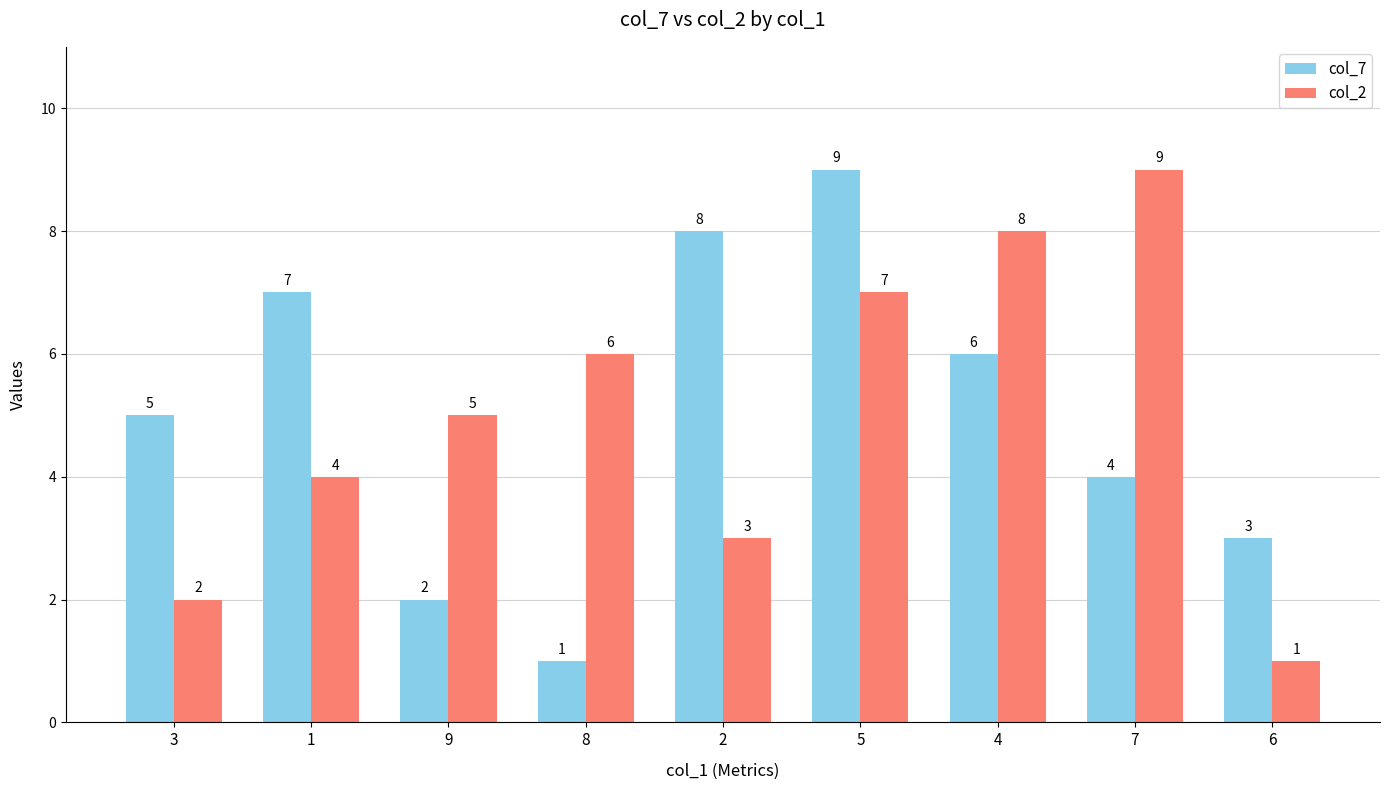

How many values in the col_2 series are below 5?

4